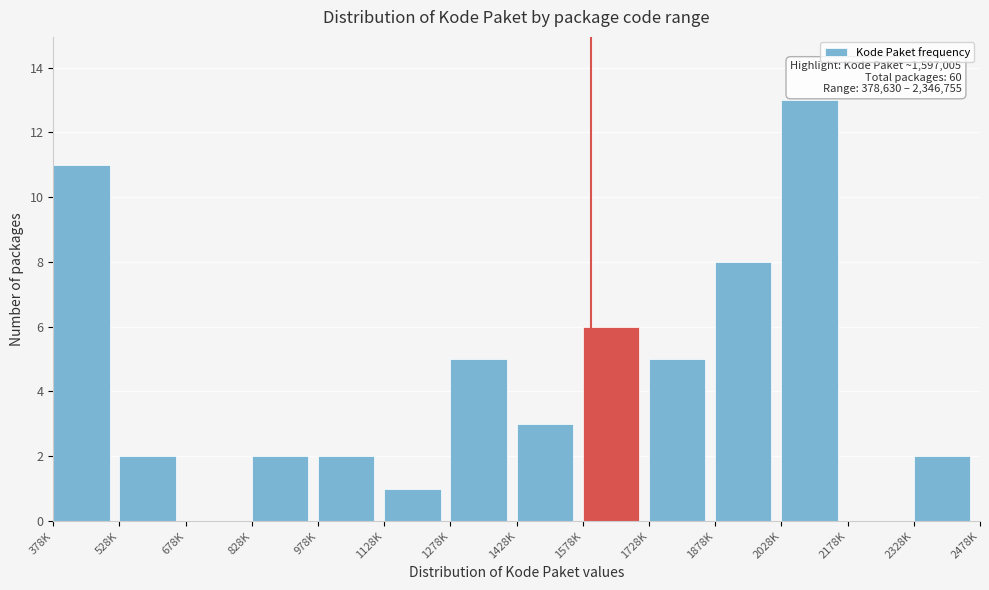

Reading left to right, list all the values displayed in this chart.

378K=11	528K=2	678K=0	828K=2	978K=2	1128K=1	1278K=5	1428K=3	1578K=6	1728K=5	1878K=8	2028K=13	2178K=0	2328K=2